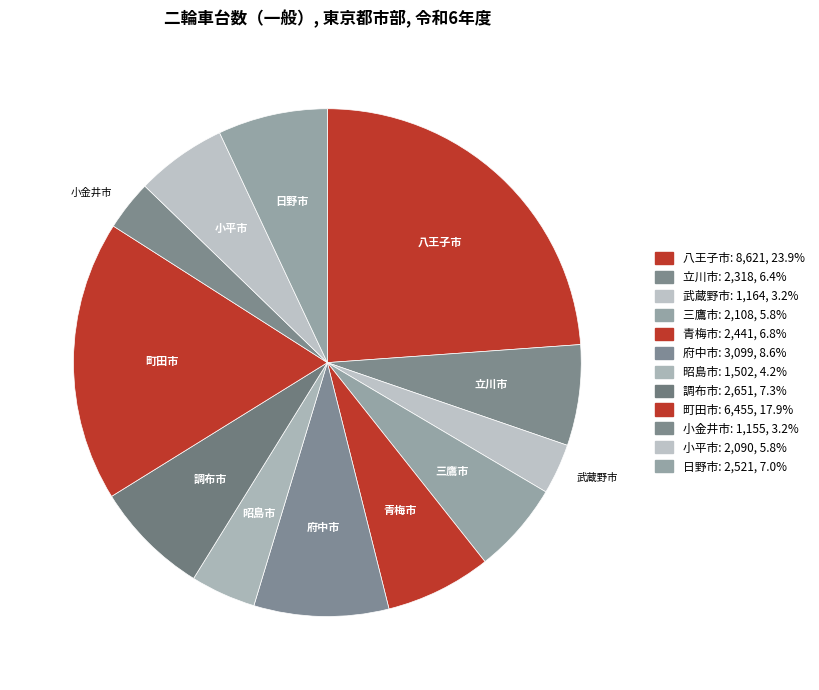

Between 小平市 and 調布市, which is larger?

調布市